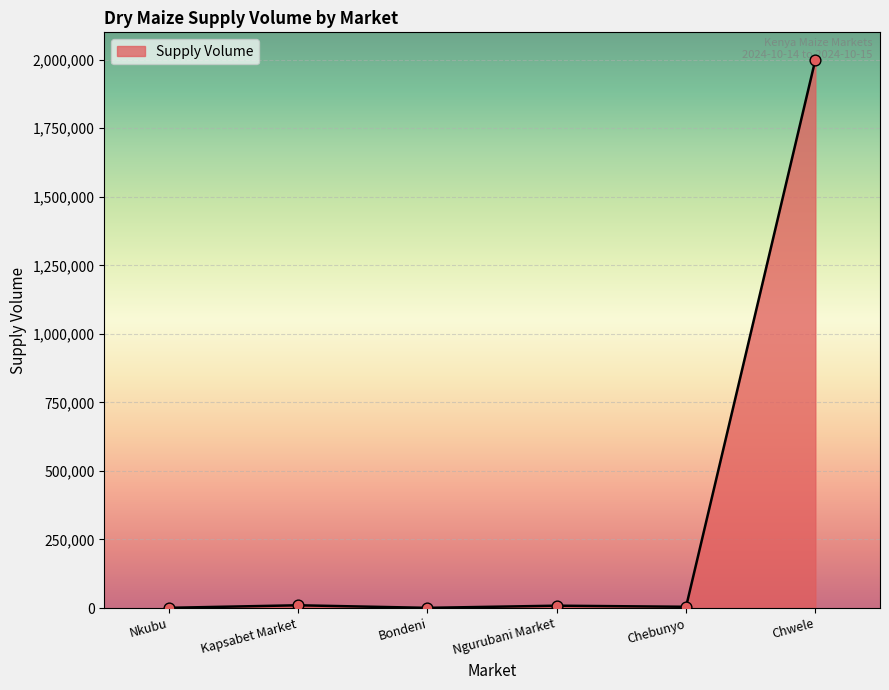

What is the ratio of the value at Nkubu to the value at Ngurubani Market?

0.1